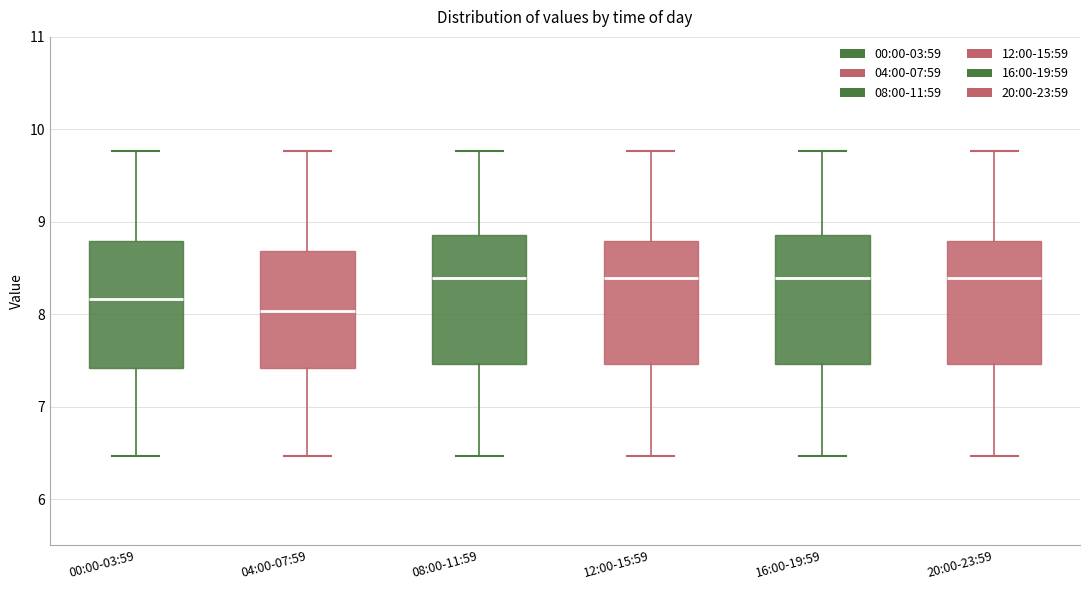

Where does the lower whisker of the box for 08:00-11:59 end on the y-axis? The values are not printed on the chart, so give them approximately, as read against the axis.

6.5